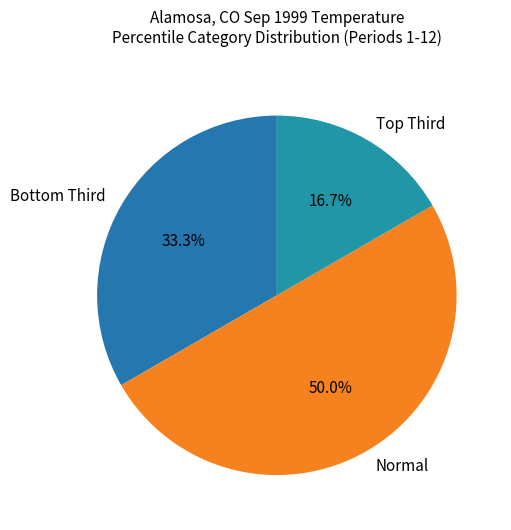

Which slice is the smallest?

Top Third